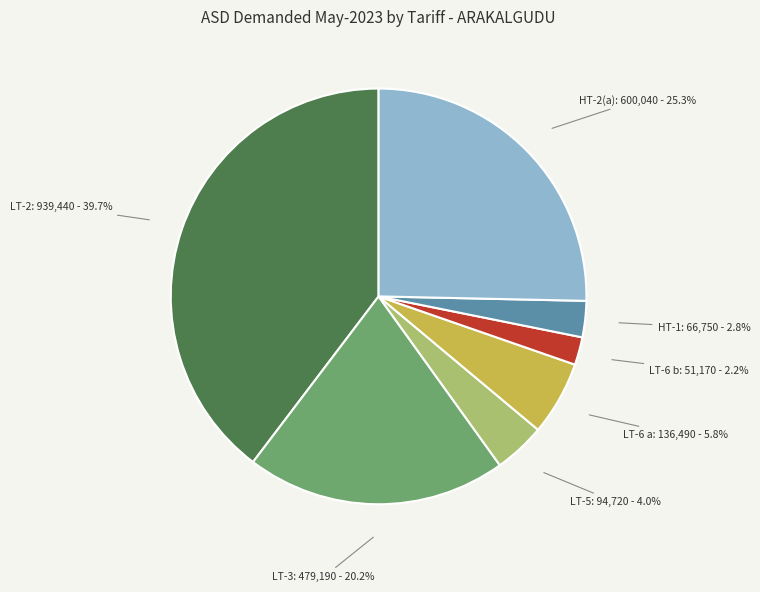

What is the total percentage of HT-2(a) and LT-6 a?

31.1%